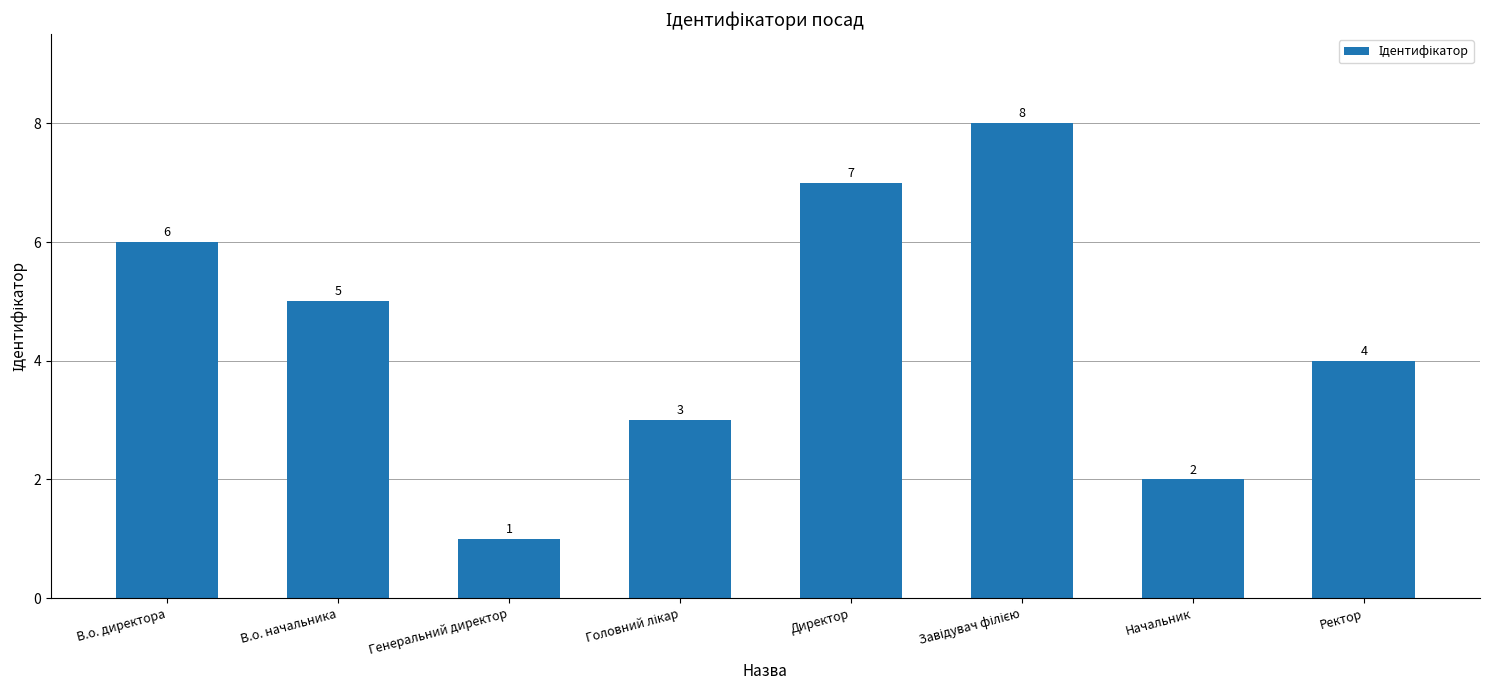

What is the smallest value displayed?

1